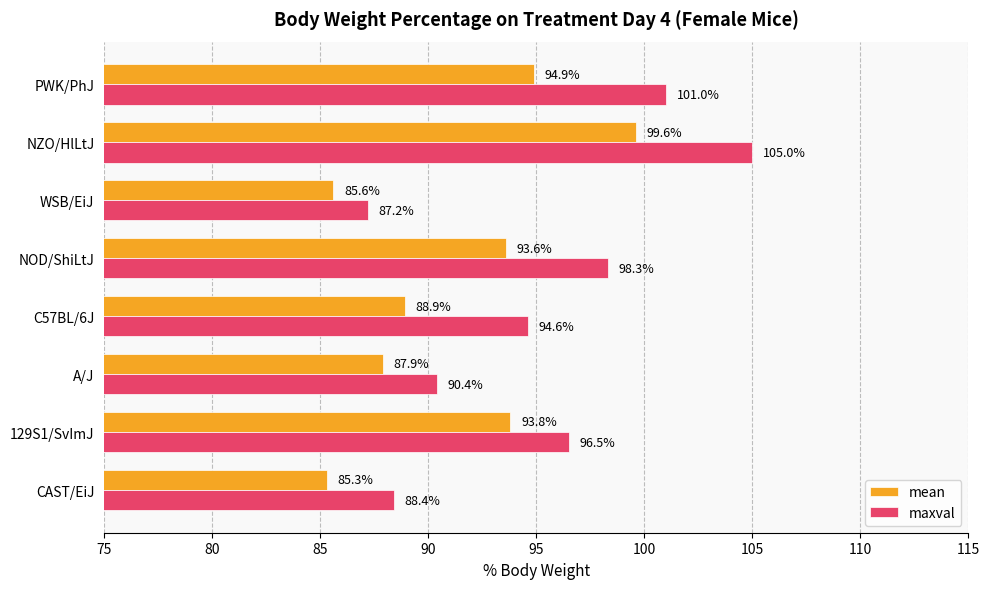

Where is mean nearest to the value 92?

NOD/ShiLtJ